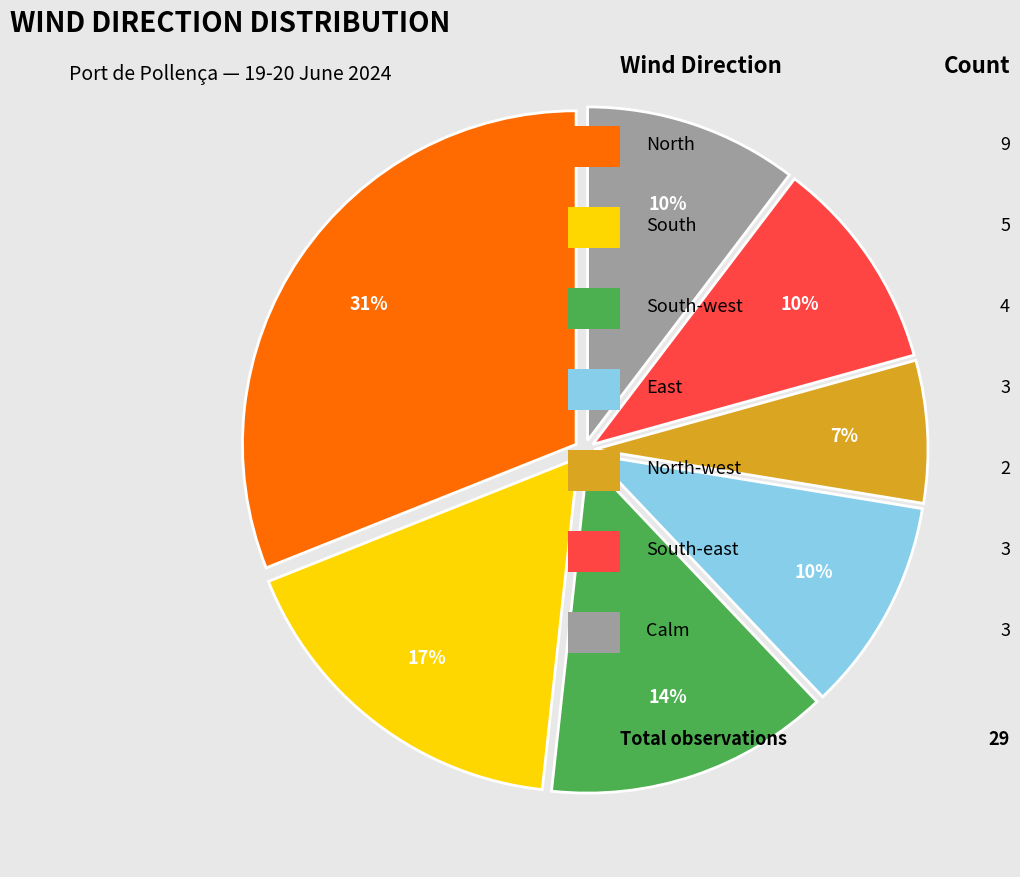

To the nearest percent, what is the difference between the largest and smallest slice percentages?

24%